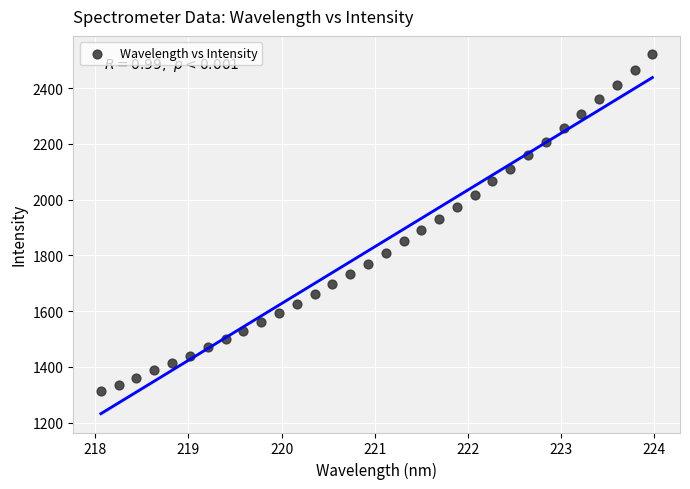

What is the range of X values (max minus min)?

5.9